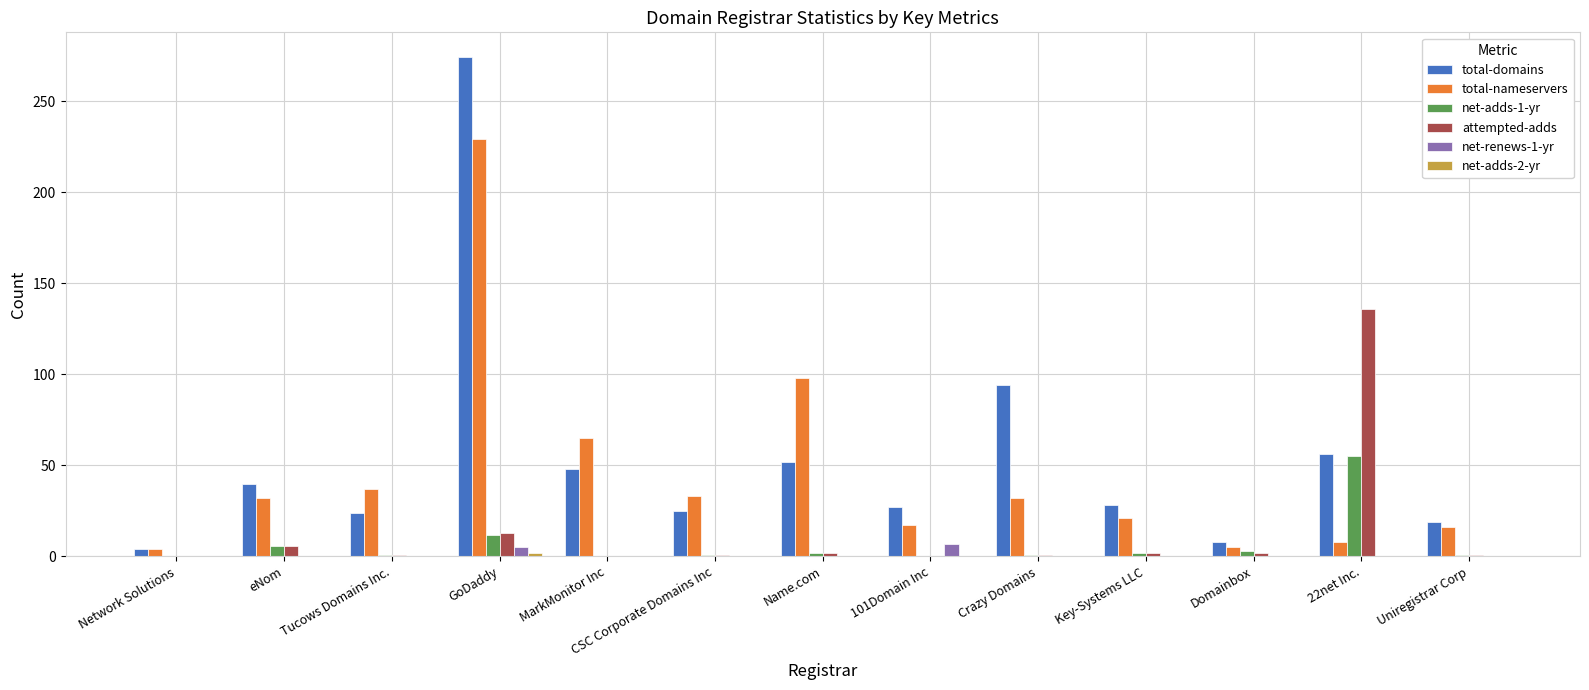

What is the maximum value for attempted-adds?

136